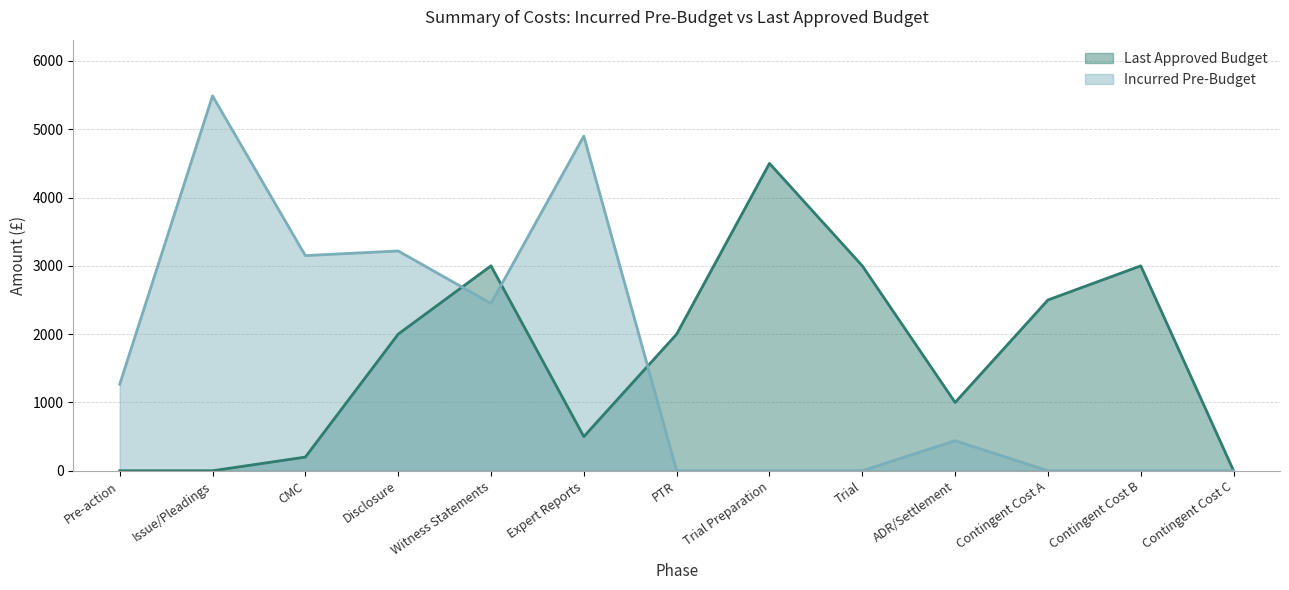

True or false: Incurred Pre-Budget and Last Approved Budget cross at least once.

True